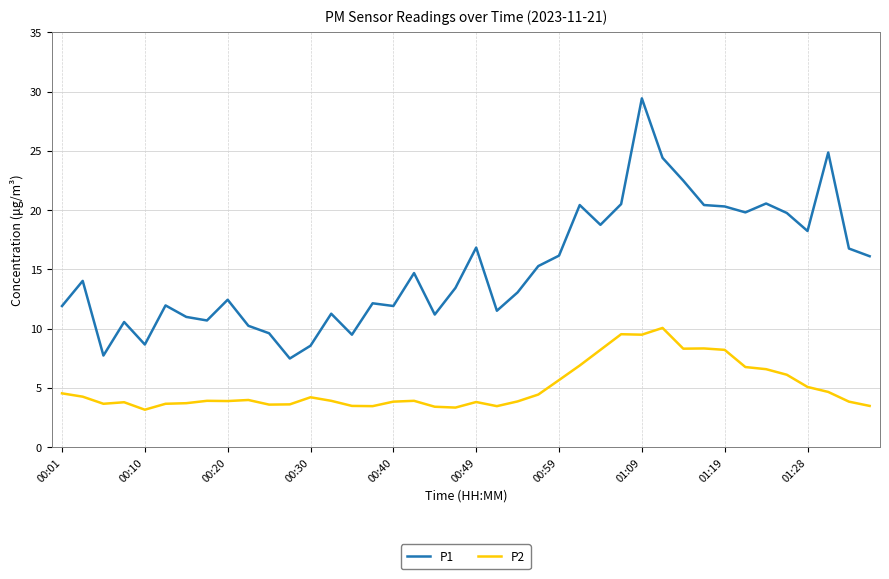

True or false: P1 and P2 cross at least once.

False